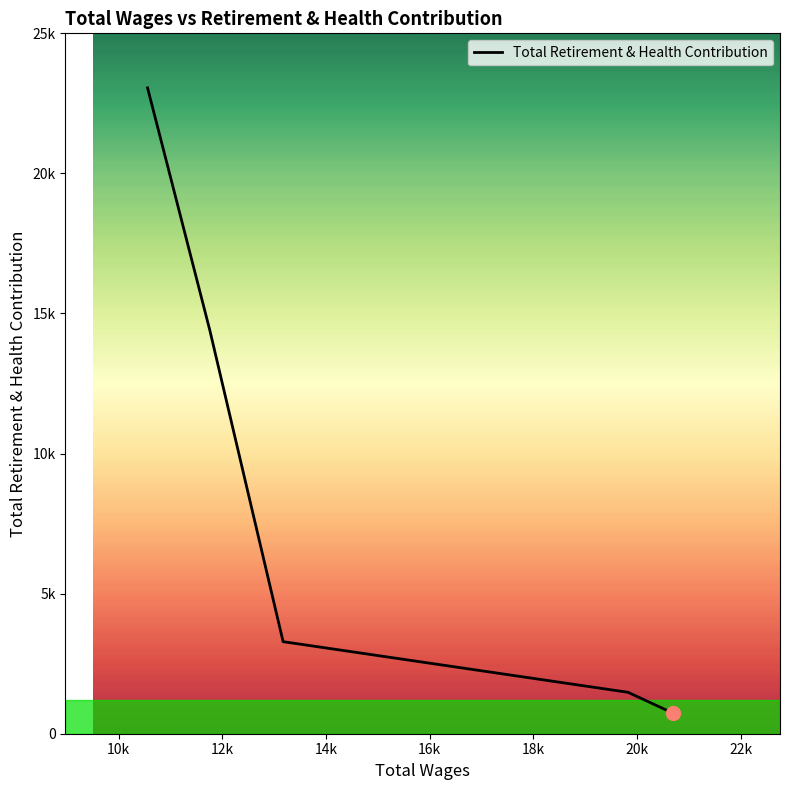

Is this an area chart (filled region under the line)?

No